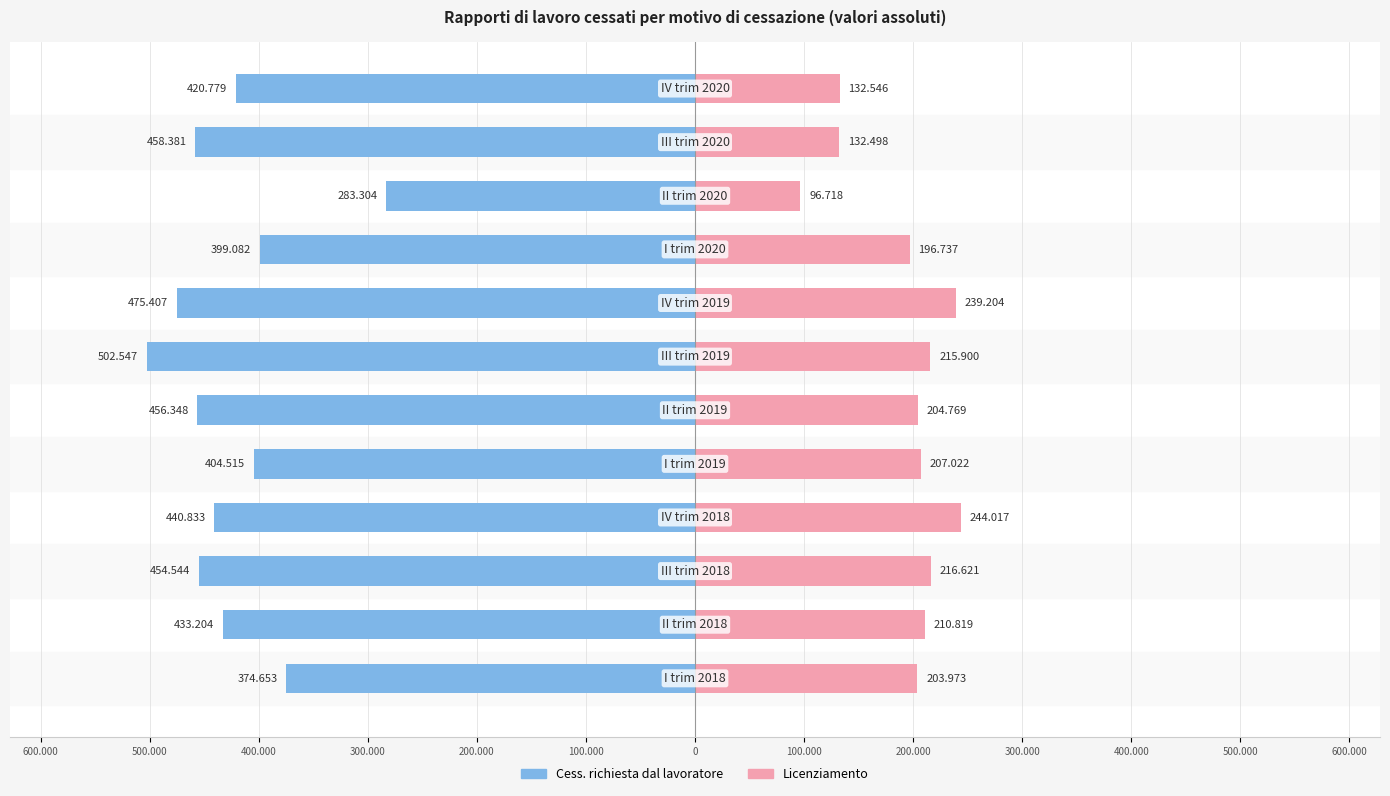

List the series in order of their overall mean, highest first.

Licenziamento, Cess. richiesta dal lavoratore